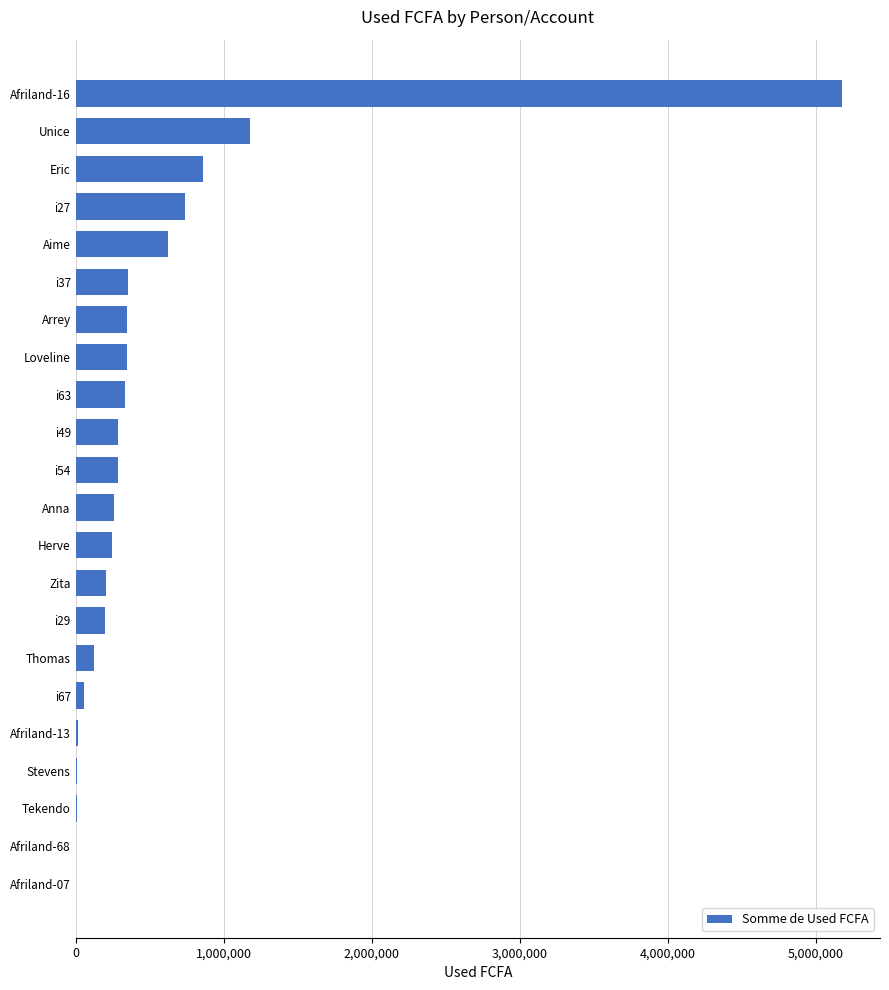

At which category does the chart reach its peak across all series?

Afriland-16